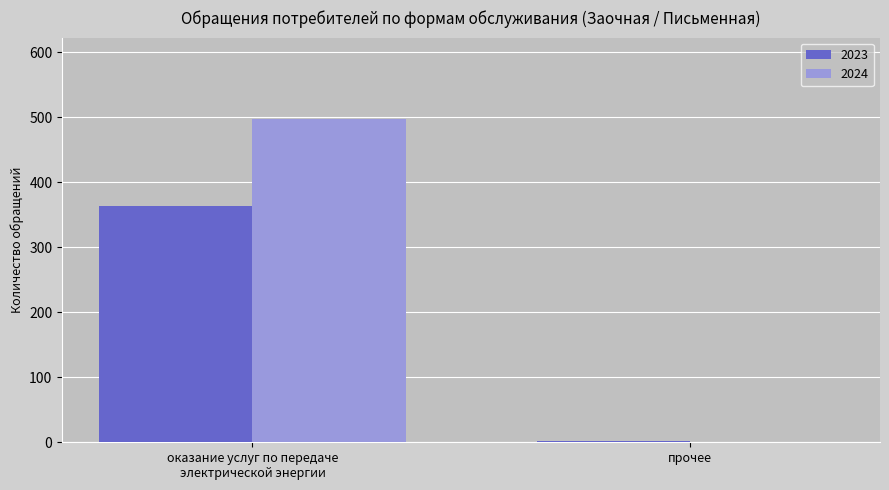

Which series has the largest total across all categories?

2024